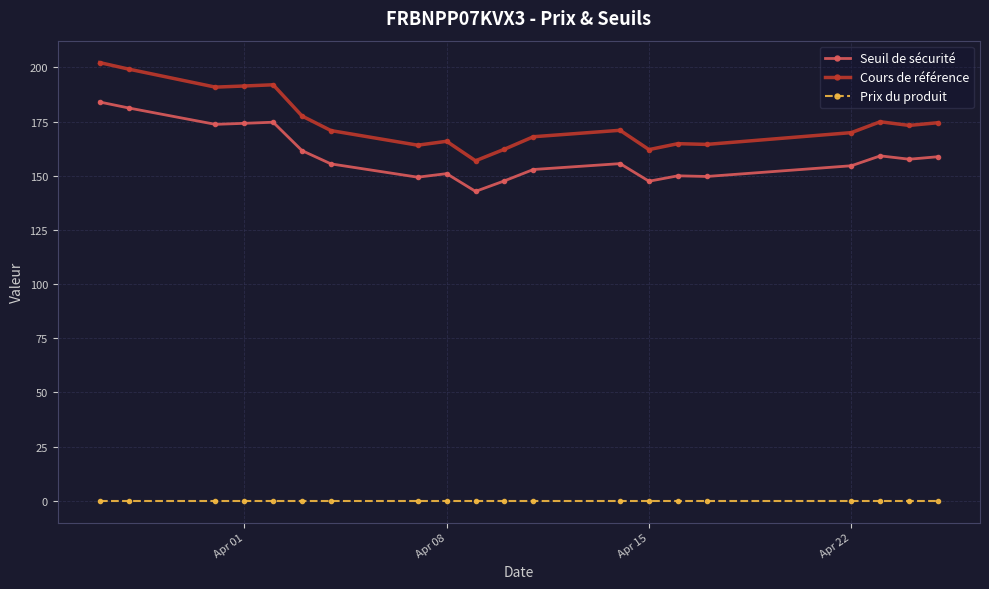

True or false: Seuil de sécurité has more than 2 points higher than both neighbors.

True